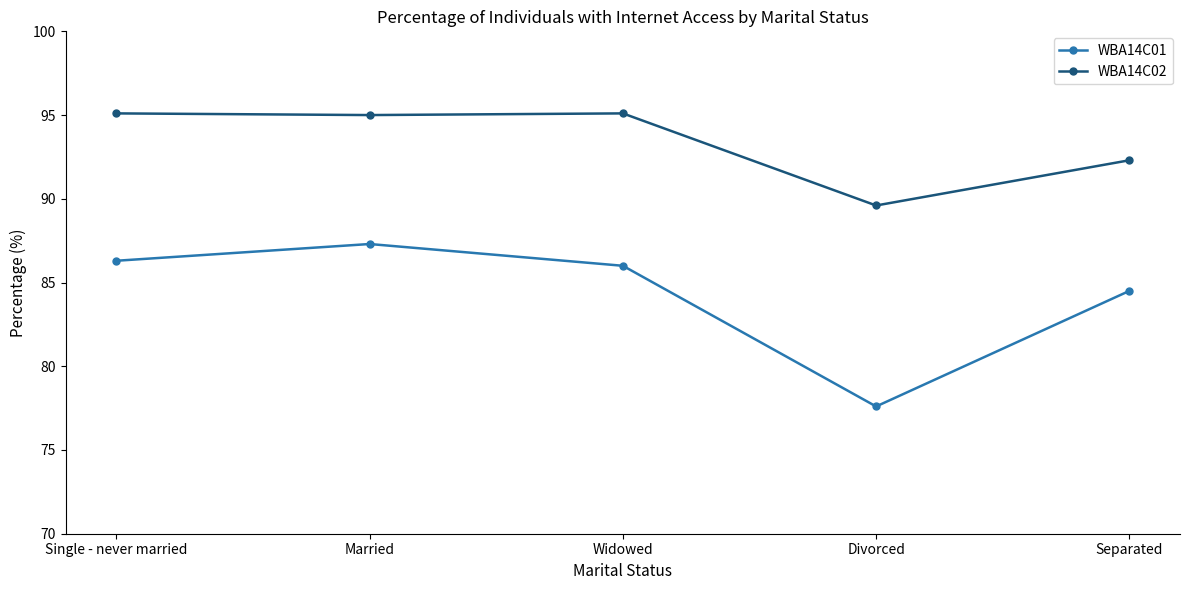

At which category is the sum across all series the highest?

Married